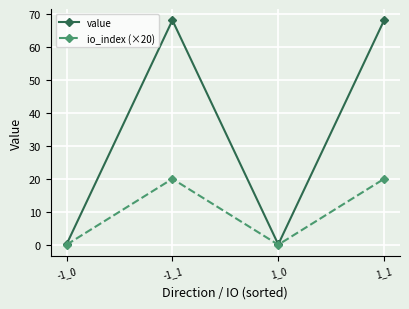

What are all the series names shown in the legend?

value, io_index (×20)